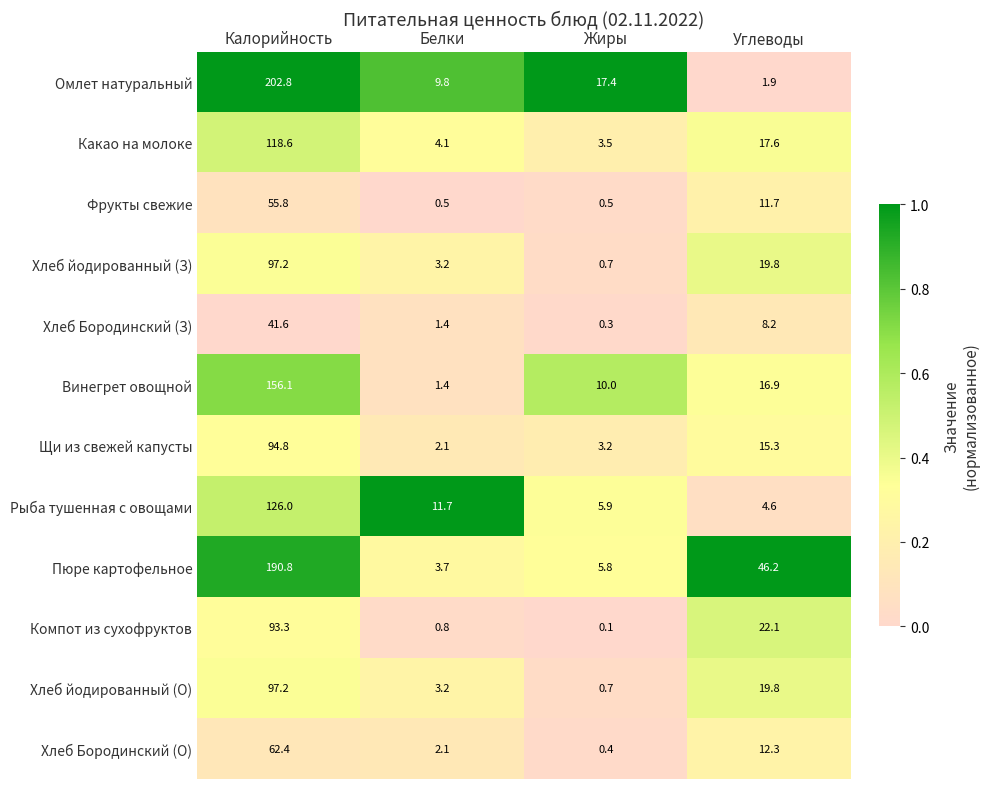

Which series has the largest range (max minus min)?

Омлет натуральный